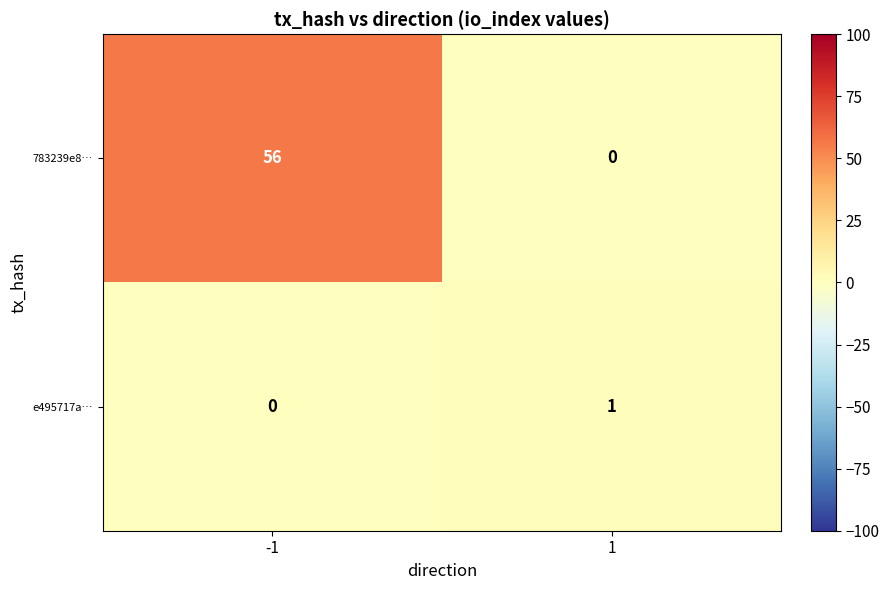

List the series in order of their peak value, lowest first.

e495717a…, 783239e8…